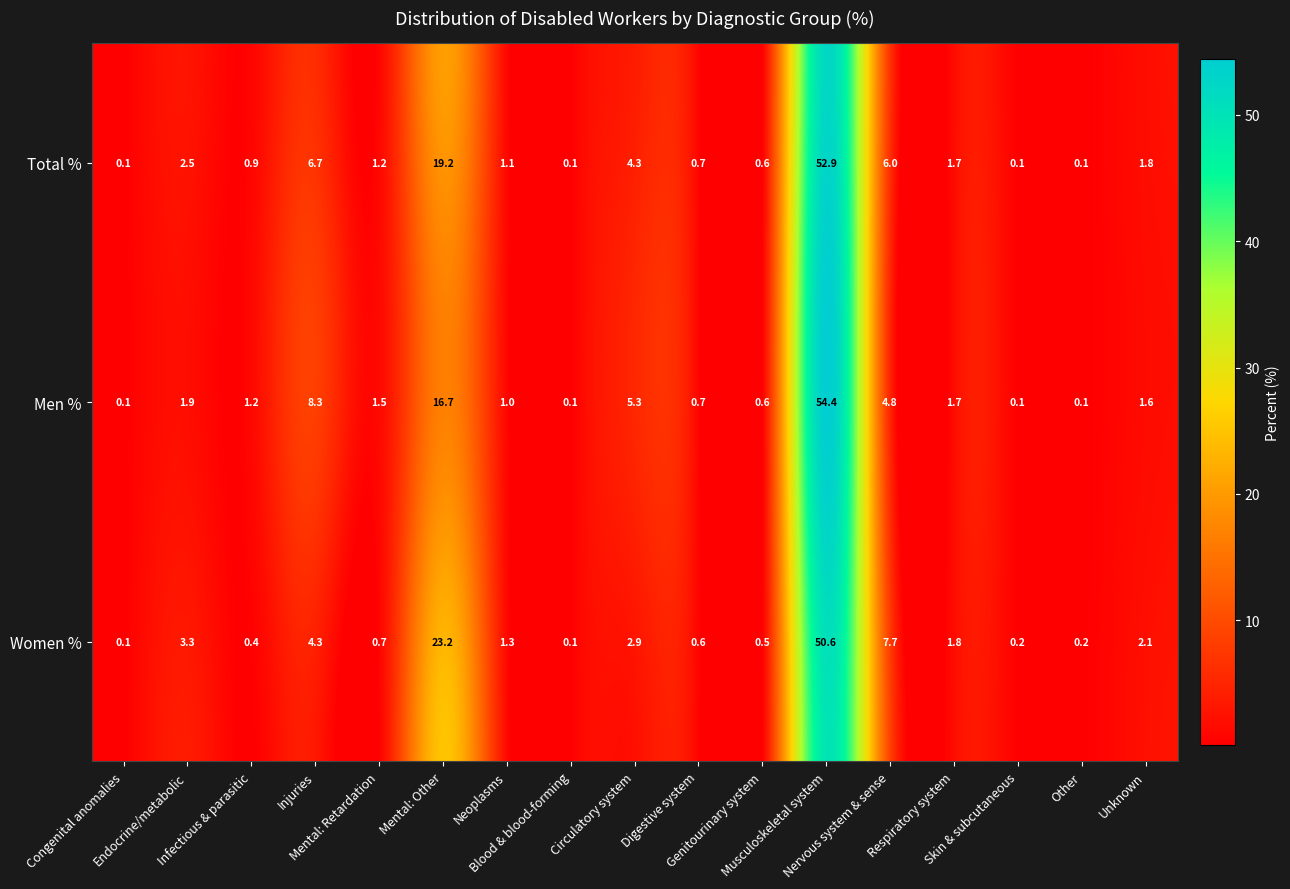

What is the highest value of the Men % series?

54.4